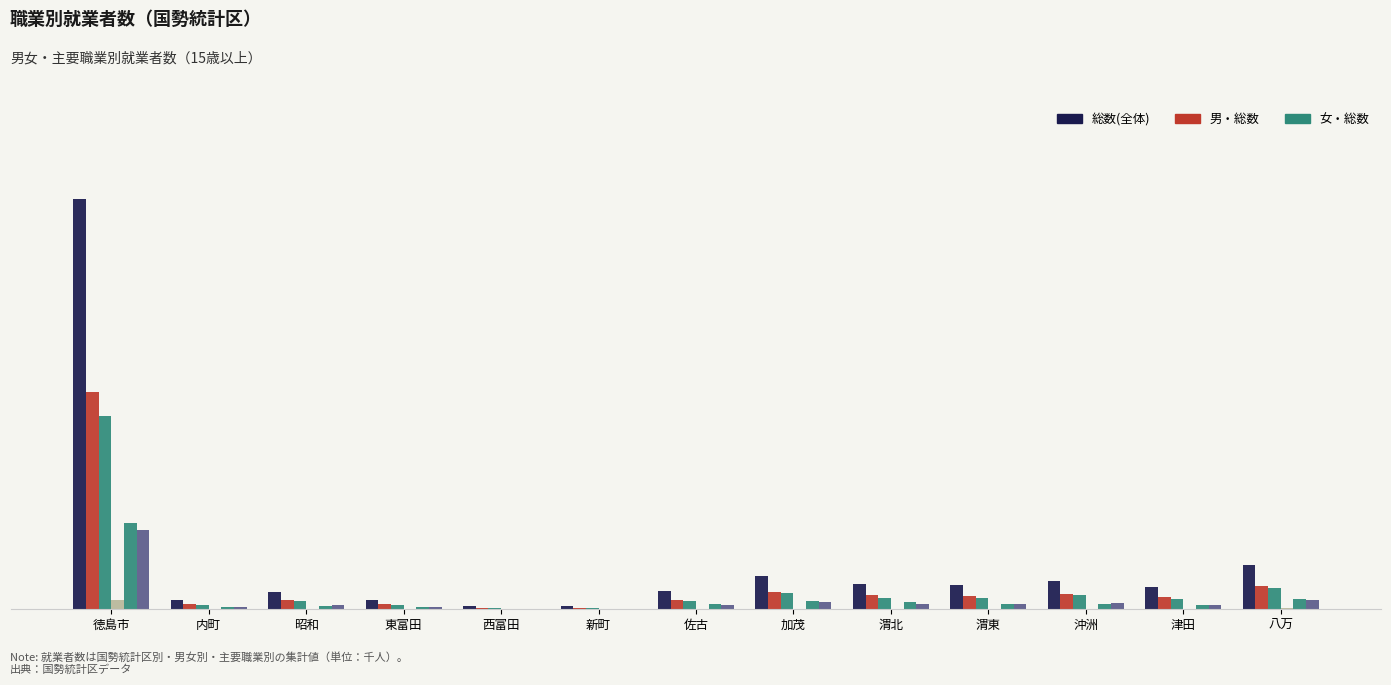

What is the difference between the highest and lowest values at 徳島市?

111.1